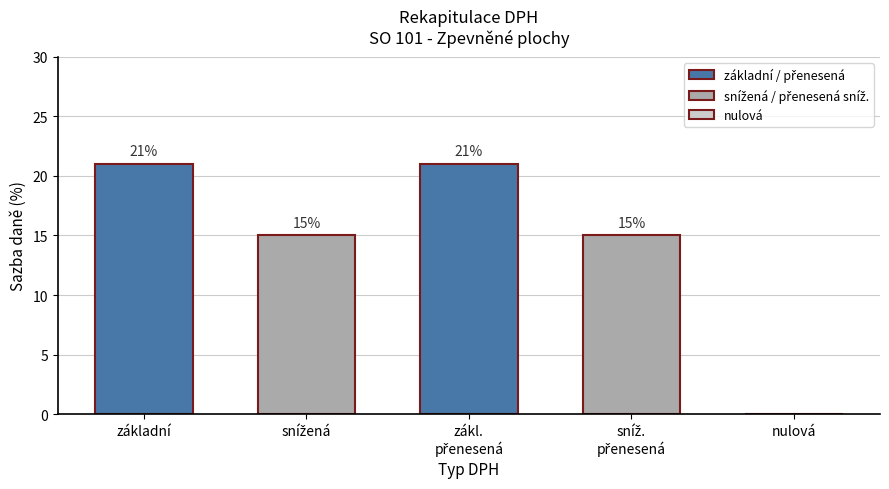

The value at nulová is 14. True or false?

False